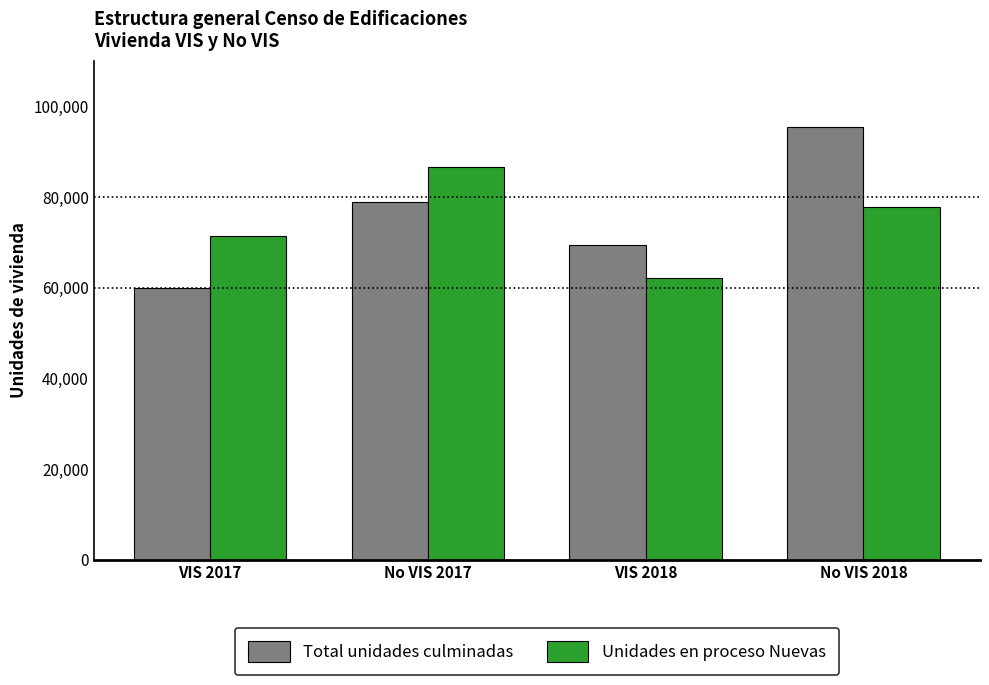

Between VIS 2018 and No VIS 2018, which series saw the biggest shift?

Total unidades culminadas